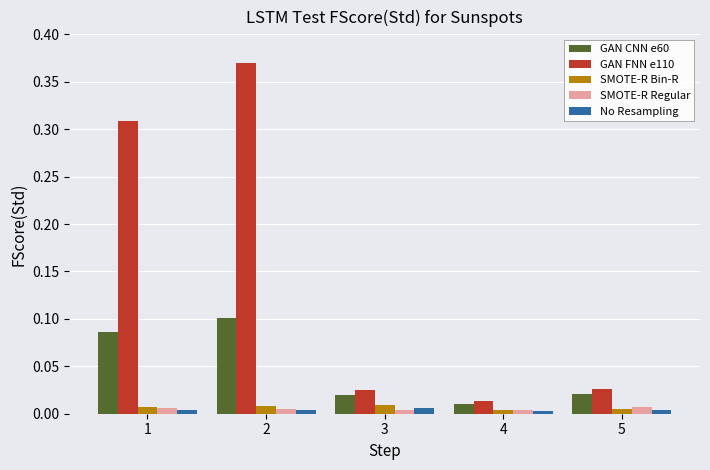

What are all the series names shown in the legend?

GAN CNN e60, GAN FNN e110, SMOTE-R Bin-R, SMOTE-R Regular, No Resampling